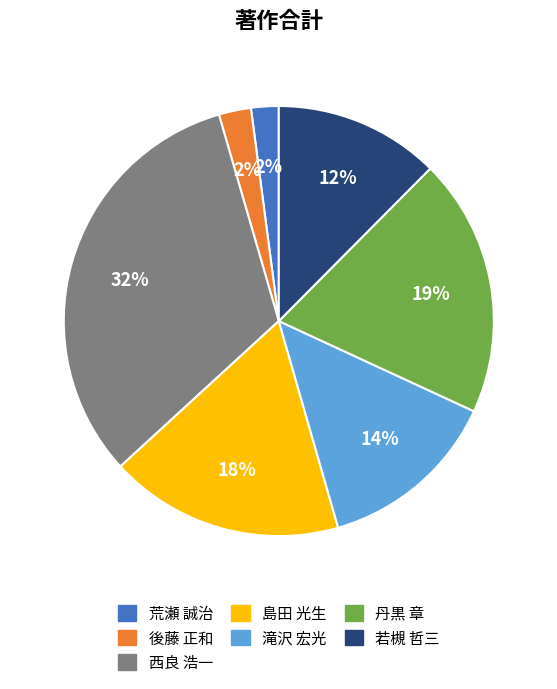

The 若槻 哲三 slice represents 24% of the pie. True or false?

False